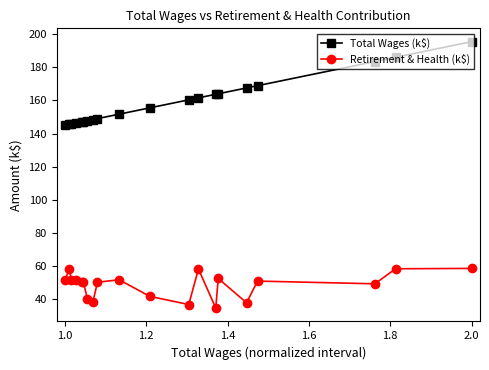

True or false: Retirement & Health (k$) and Total Wages (k$) cross at least once.

False